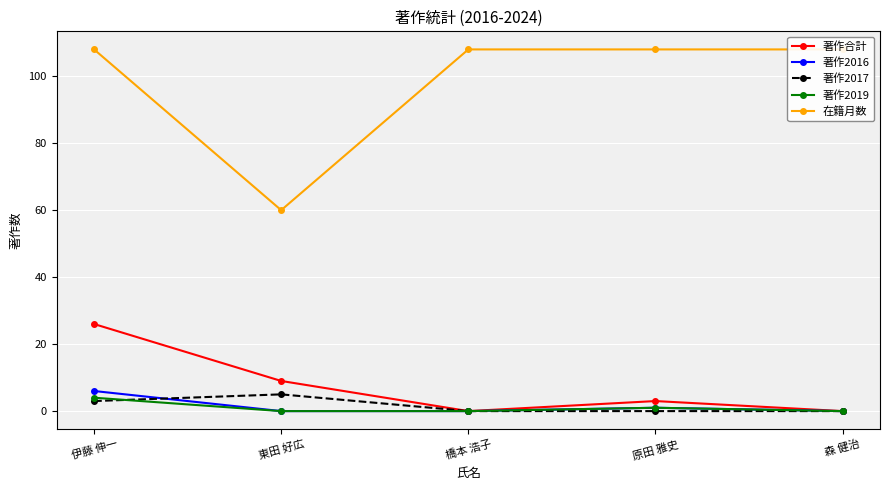

True or false: 著作合計 and 著作2017 intersect in this chart.

False